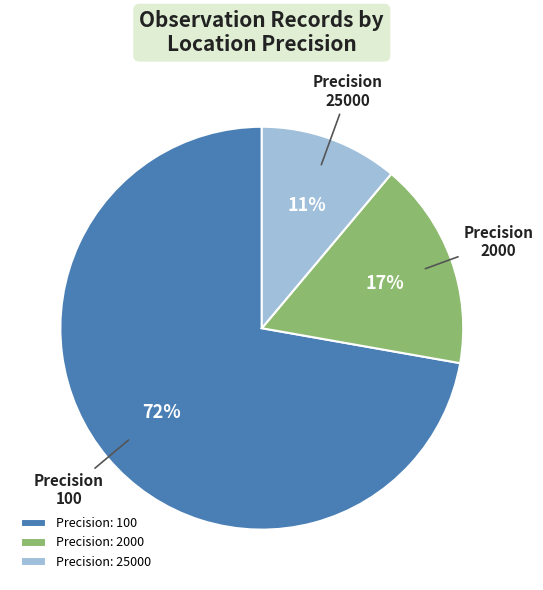

To the nearest percent, what is the average slice percentage?

33%